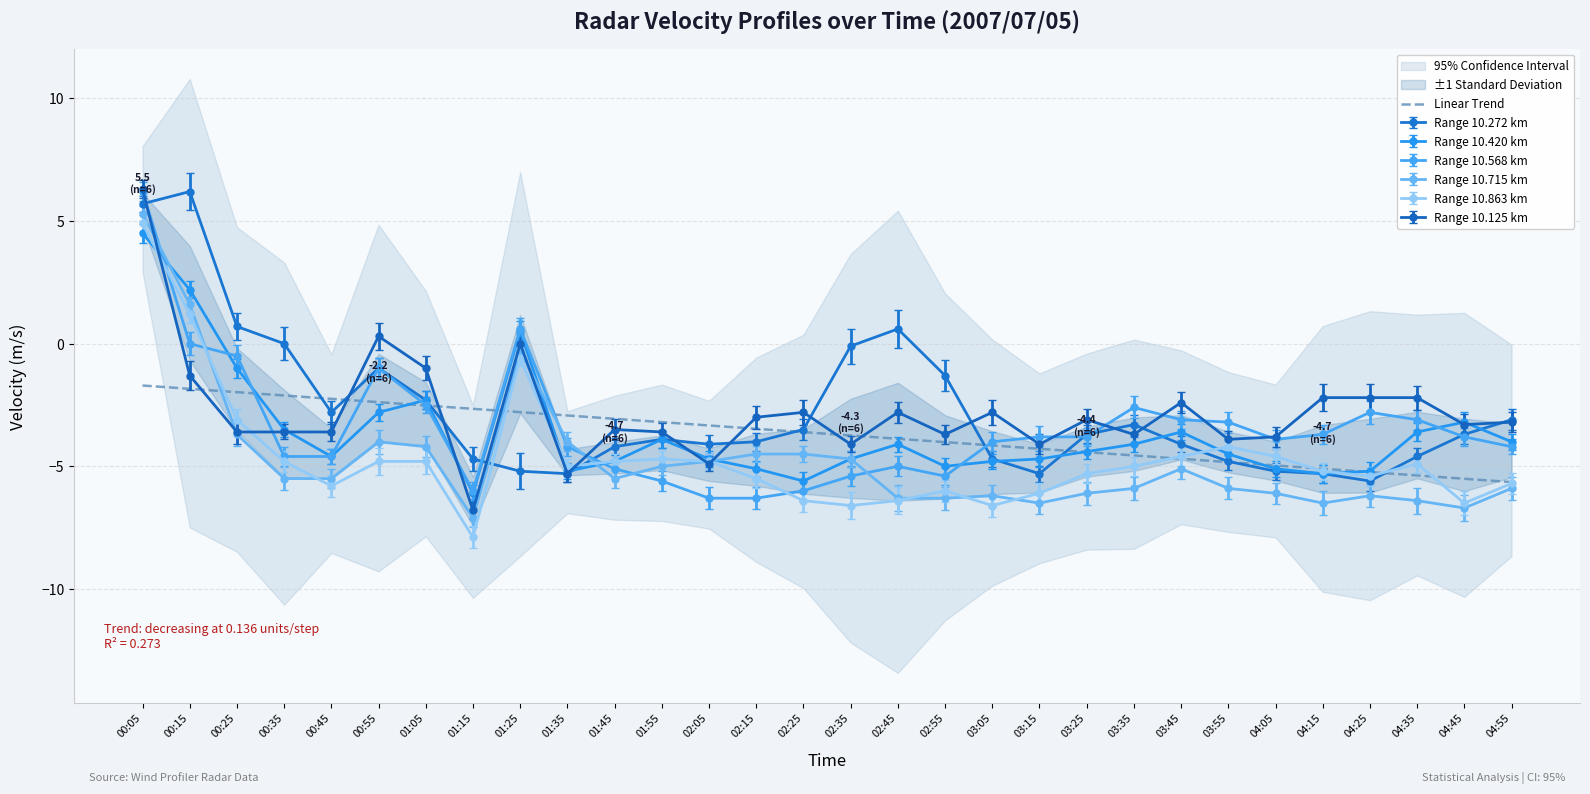

What value does the data have at 04:55?

-5.6